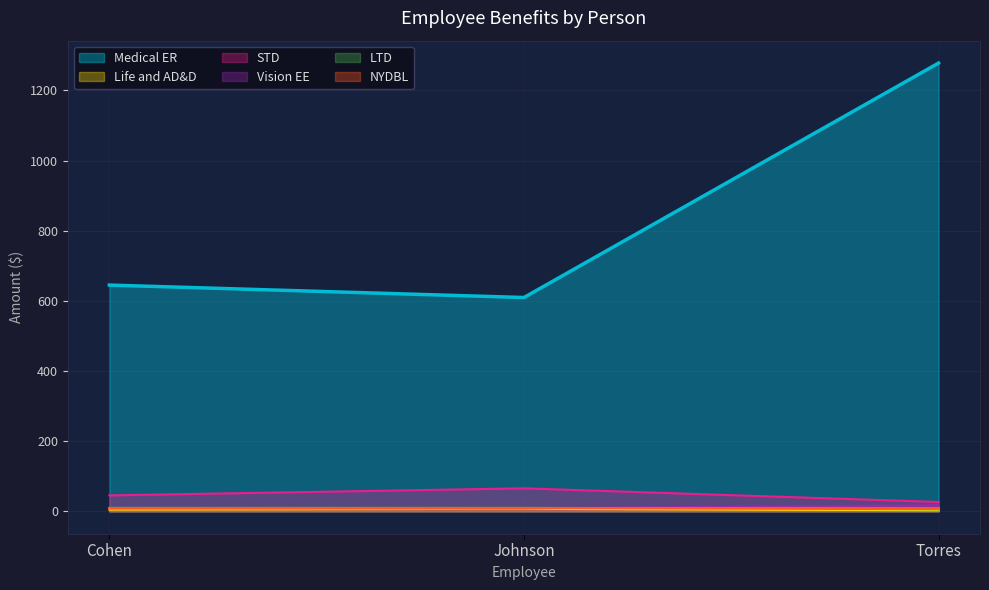

How many lines are shown in the chart?

6